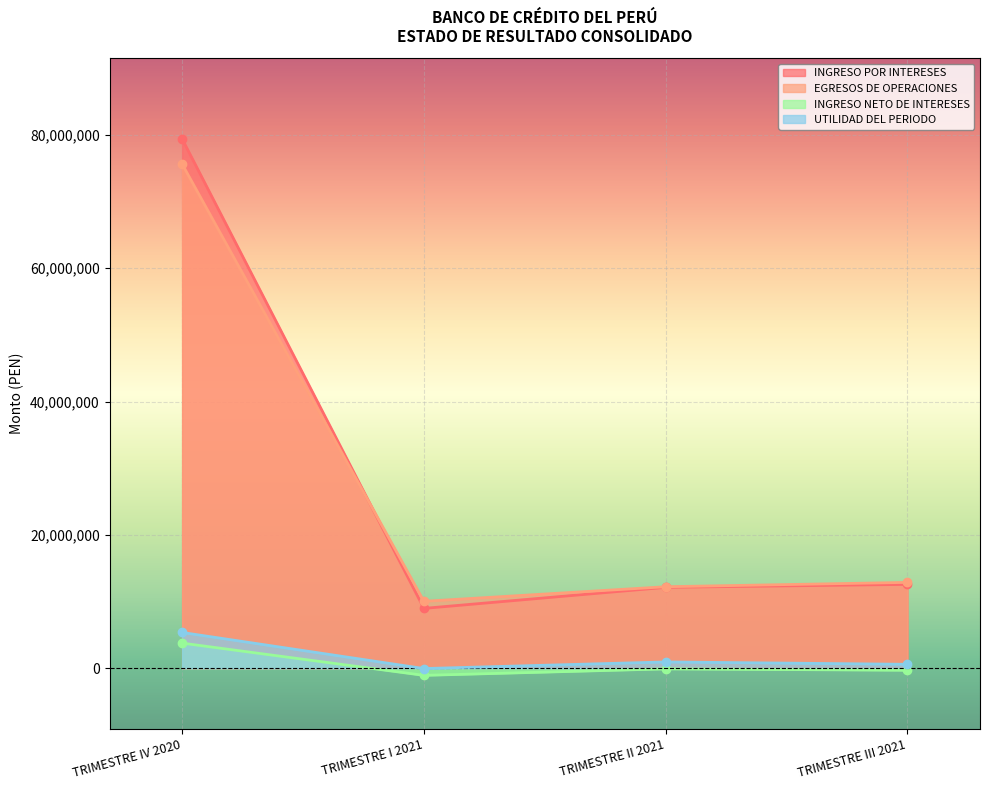

Reading left to right, transcribe all the data shown in this chart.

INGRESO POR INTERESES: TRIMESTRE IV 2020=79400867.7	TRIMESTRE I 2021=8980162.4	TRIMESTRE II 2021=12139309.2	TRIMESTRE III 2021=12582278.8
EGRESOS DE OPERACIONES: TRIMESTRE IV 2020=75629567.3	TRIMESTRE I 2021=10042106.0	TRIMESTRE II 2021=12228246.4	TRIMESTRE III 2021=12878832.0
INGRESO NETO DE INTERESES: TRIMESTRE IV 2020=3771300.4	TRIMESTRE I 2021=-1061943.6	TRIMESTRE II 2021=-88937.2	TRIMESTRE III 2021=-296553.1
UTILIDAD DEL PERIODO: TRIMESTRE IV 2020=5368235.1	TRIMESTRE I 2021=-42962.5	TRIMESTRE II 2021=949578.3	TRIMESTRE III 2021=592355.8